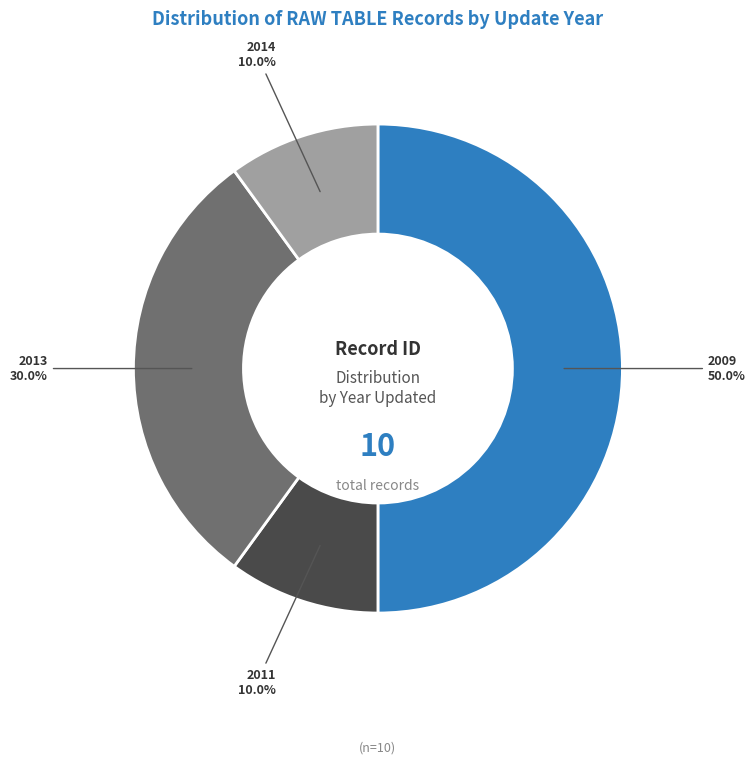

Does 2013 account for over 50% of the chart?

No